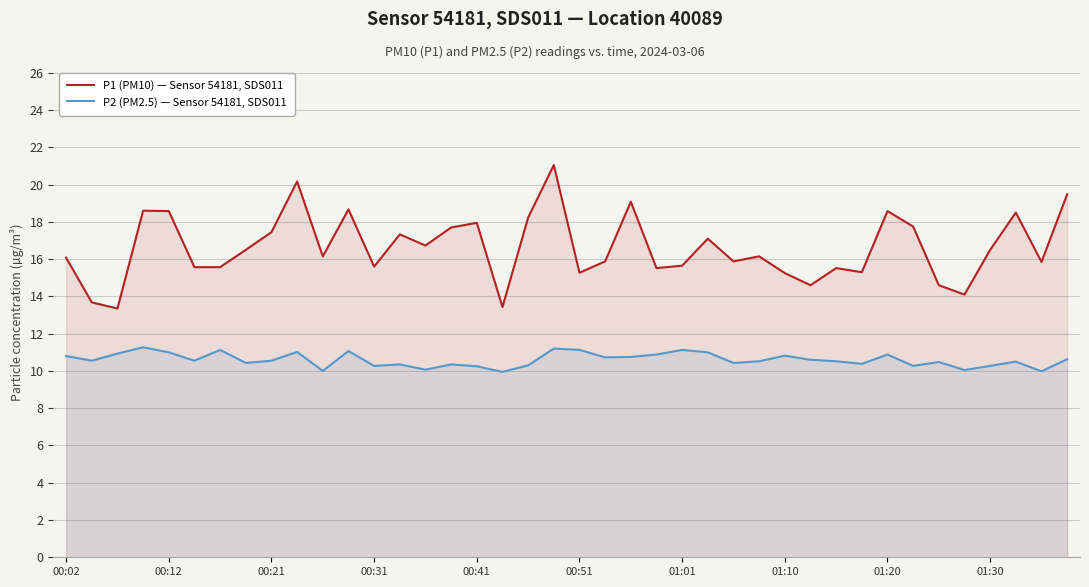

At how many categories does at least one series exceed 10?

40